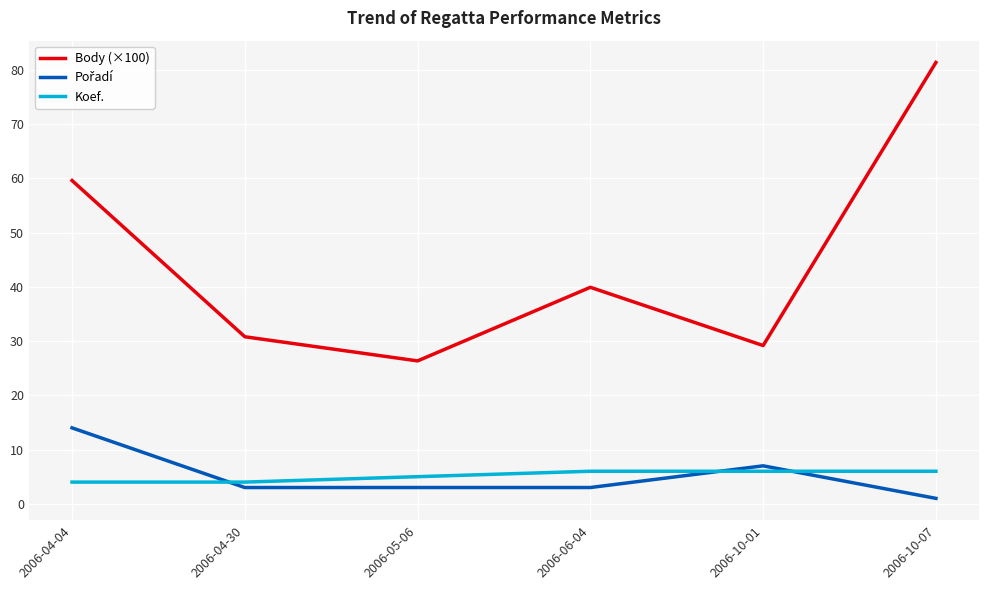

True or false: Body (×100) and Koef. intersect in this chart.

False